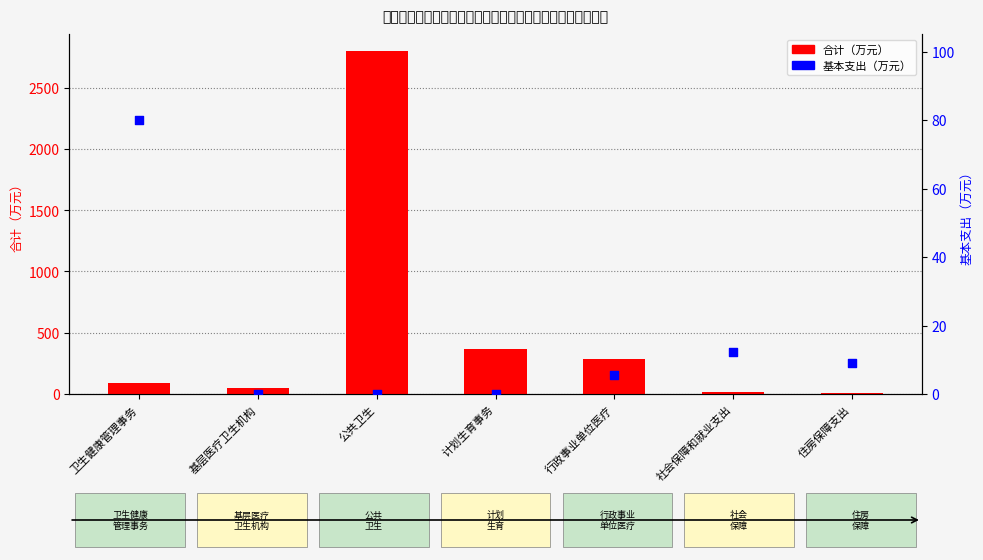

What is the total value across all series at 基层医疗卫生机构?

49.0